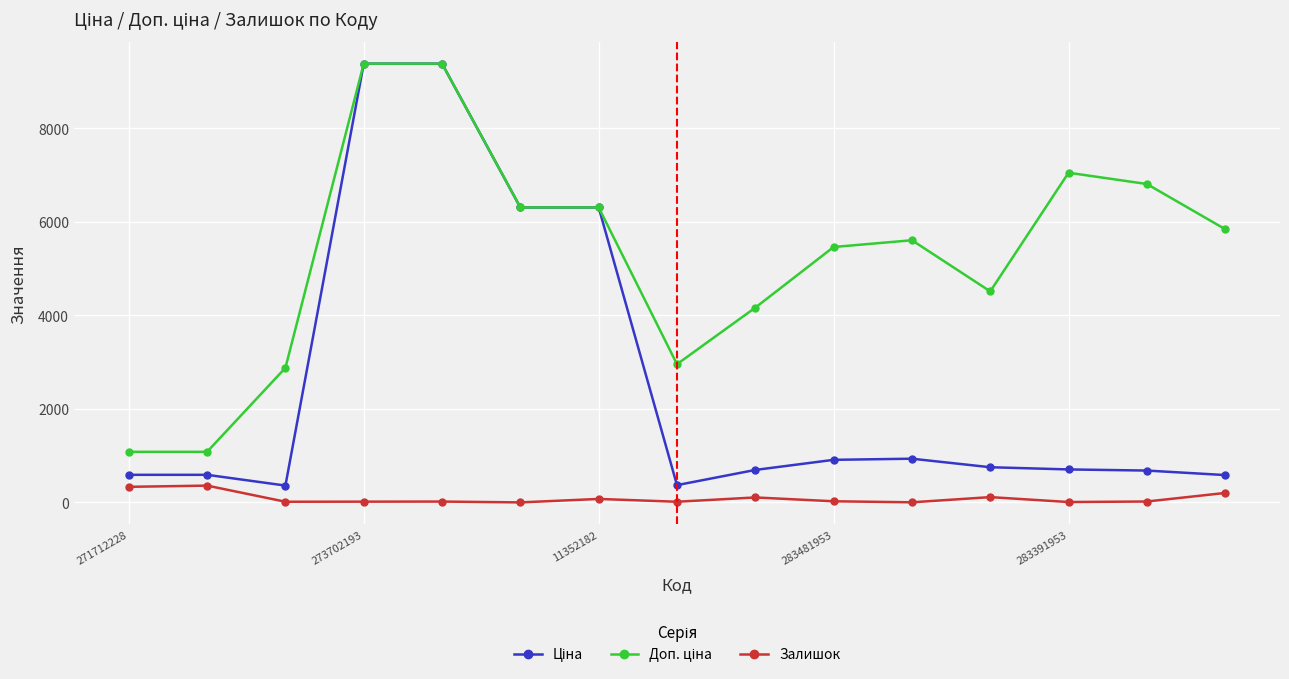

What is the greatest value displayed?

9384.0